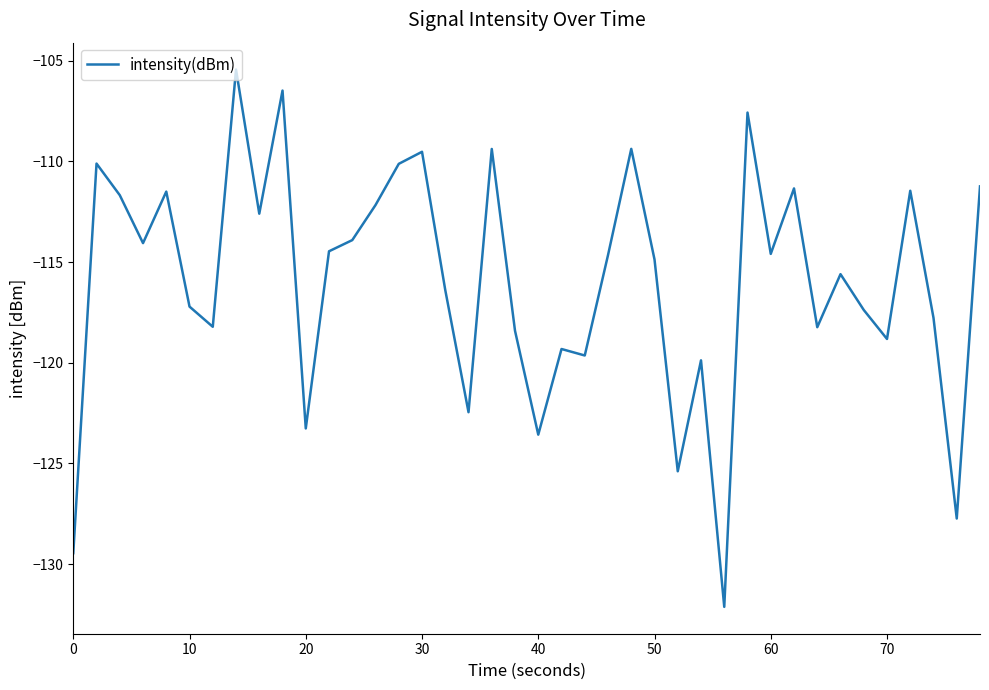

Does the chart display data point markers on the line(s)?

No